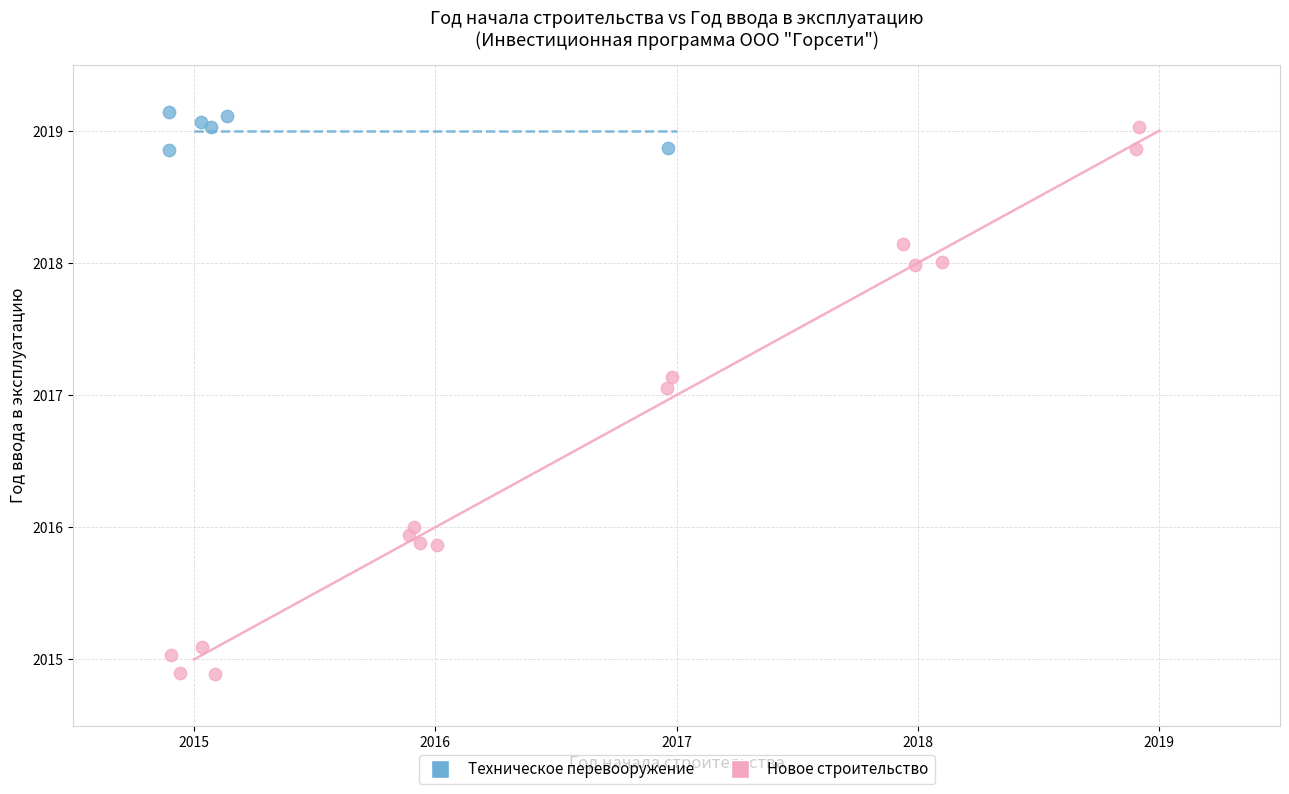

Which series has the widest spread of Y values?

Новое строительство